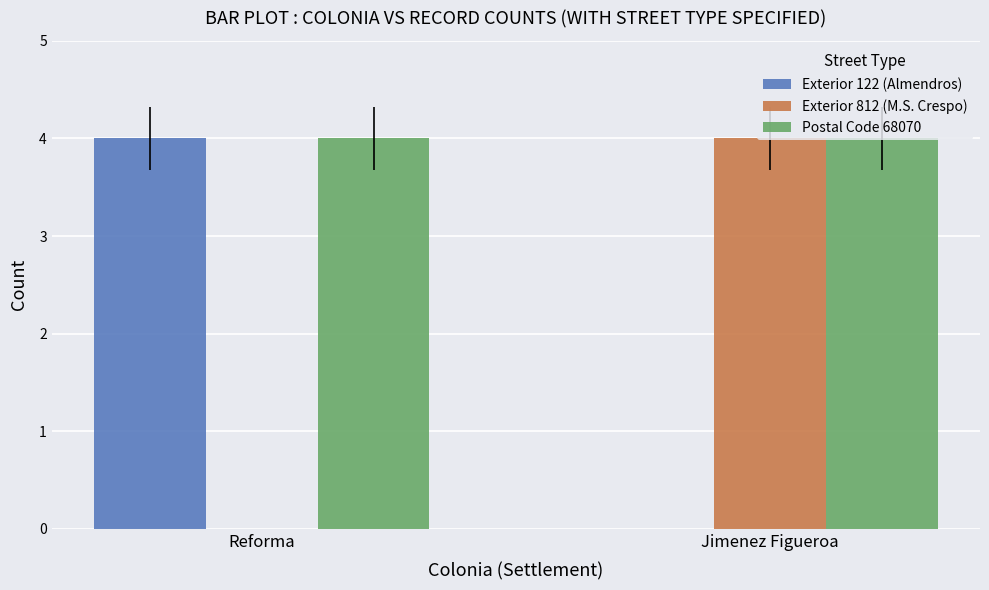

Is it true that Exterior 812 (M.S. Crespo) equals 4 at Jimenez Figueroa?

True